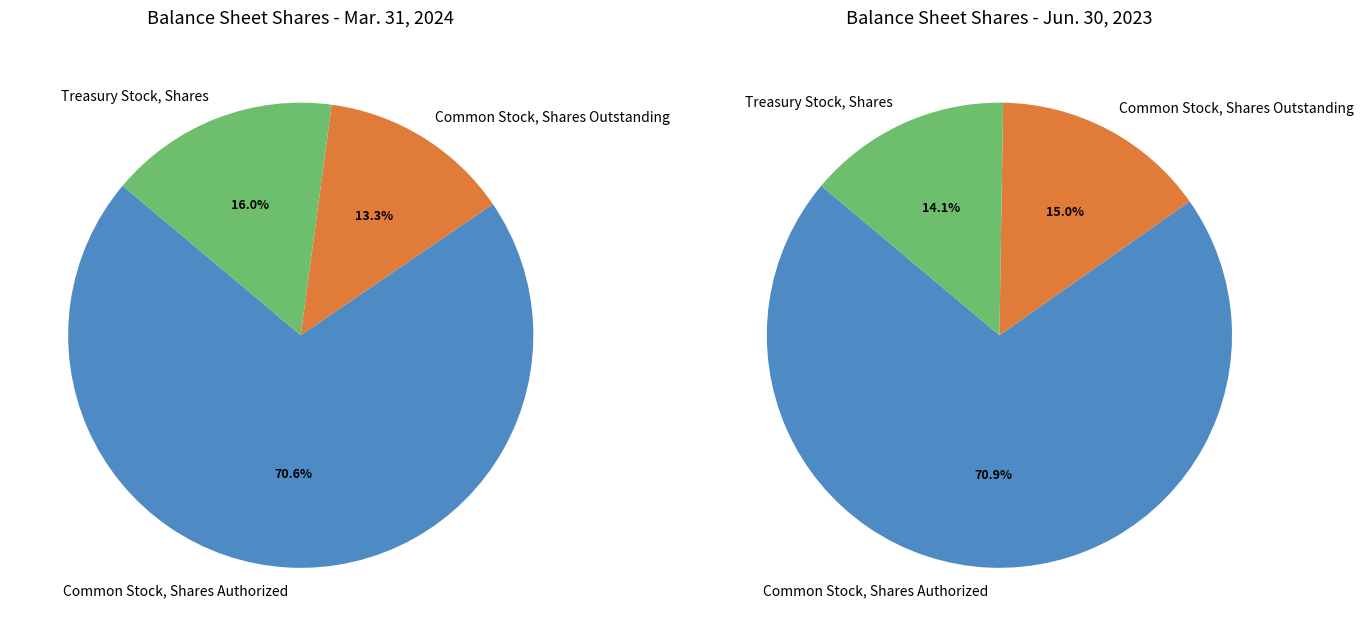

To the nearest percent, what is the average slice percentage?

33%